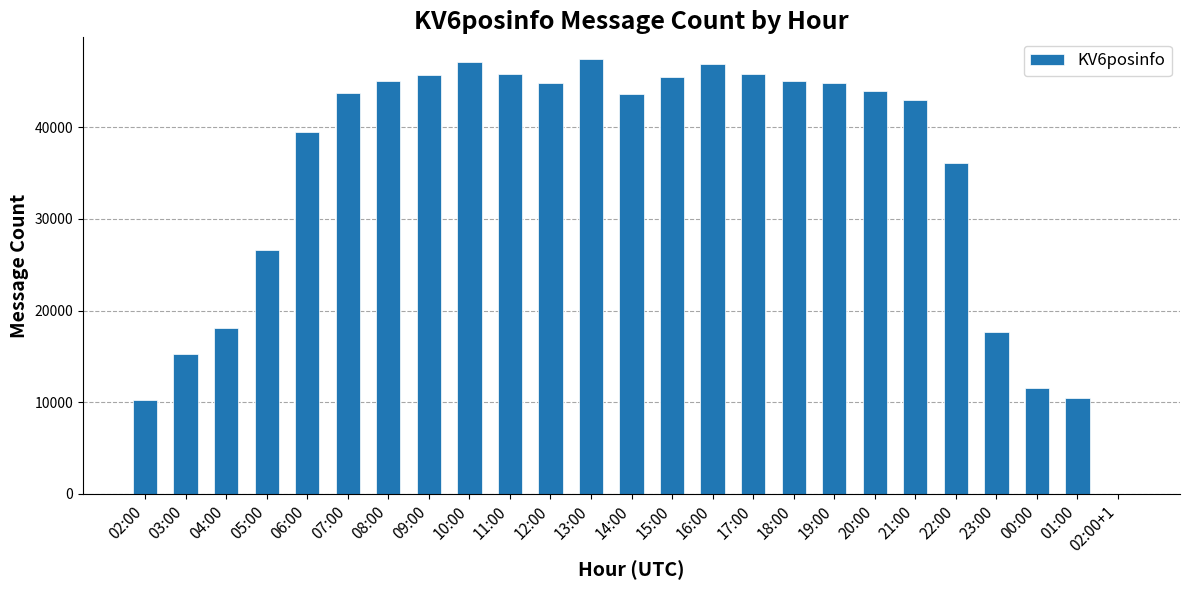

What is the approximate value at 17:00, to the nearest 100?

45900